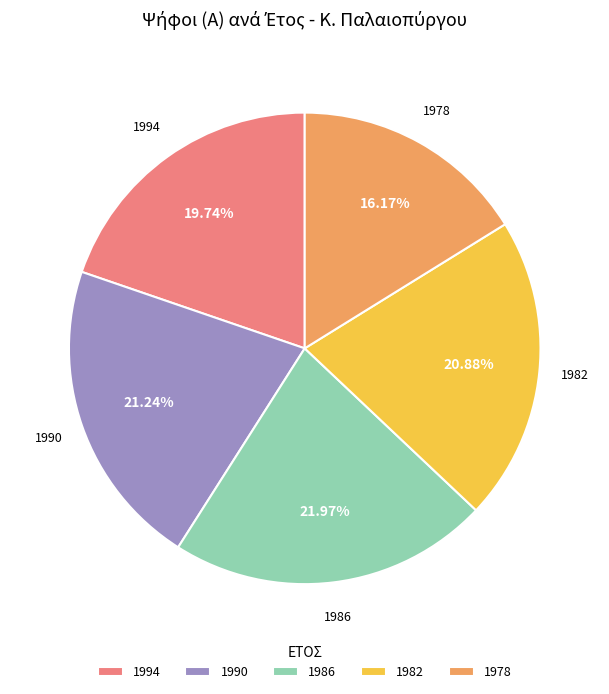

To the nearest percent, what is the difference between the largest and smallest slice percentages?

6%